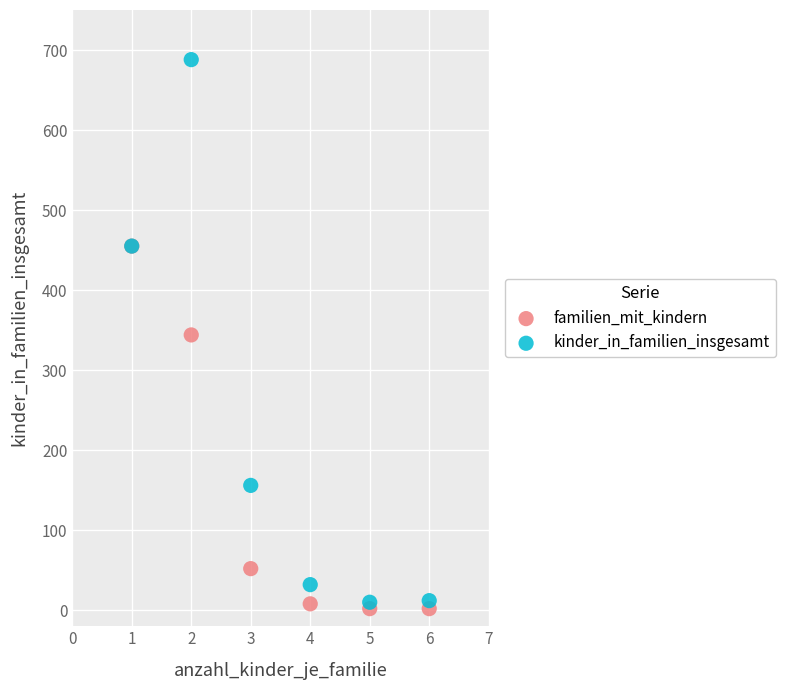

Which series contains the lowest Y value?

familien_mit_kindern